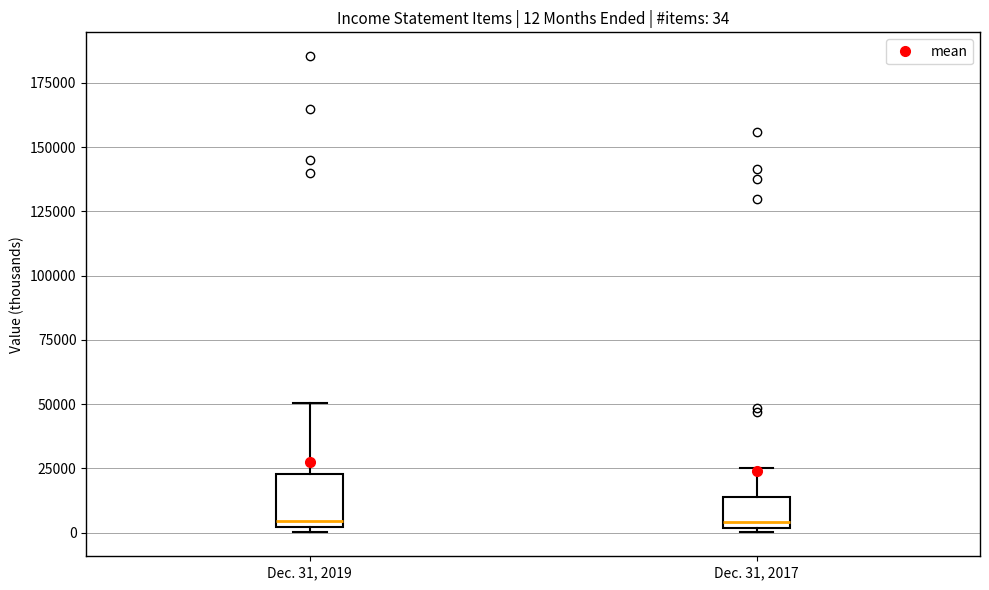

Comparing the boxes themselves (not the whiskers), which one is the tallest?

Dec. 31, 2019